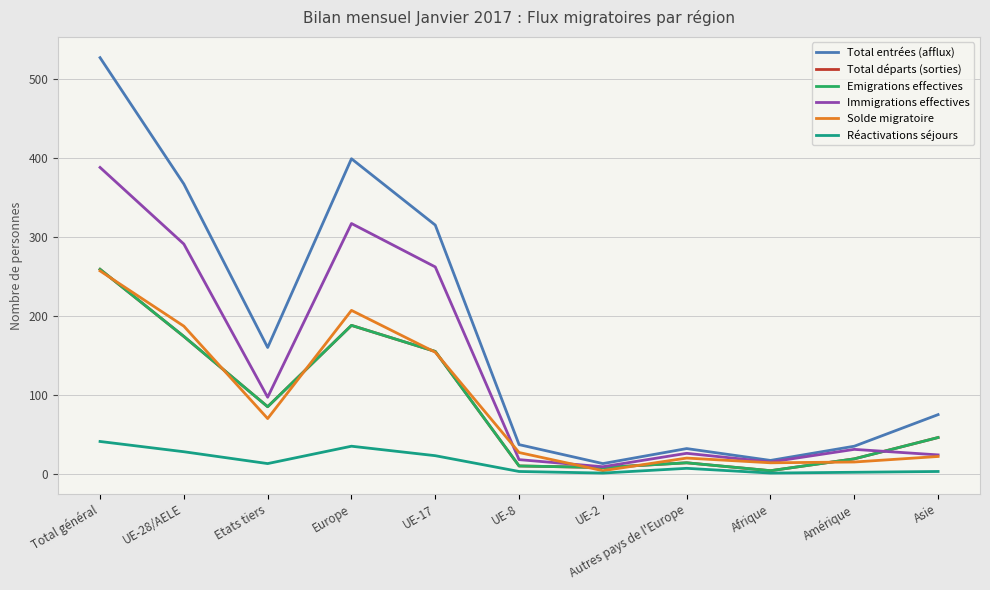

Does the chart have visible grid lines?

Yes